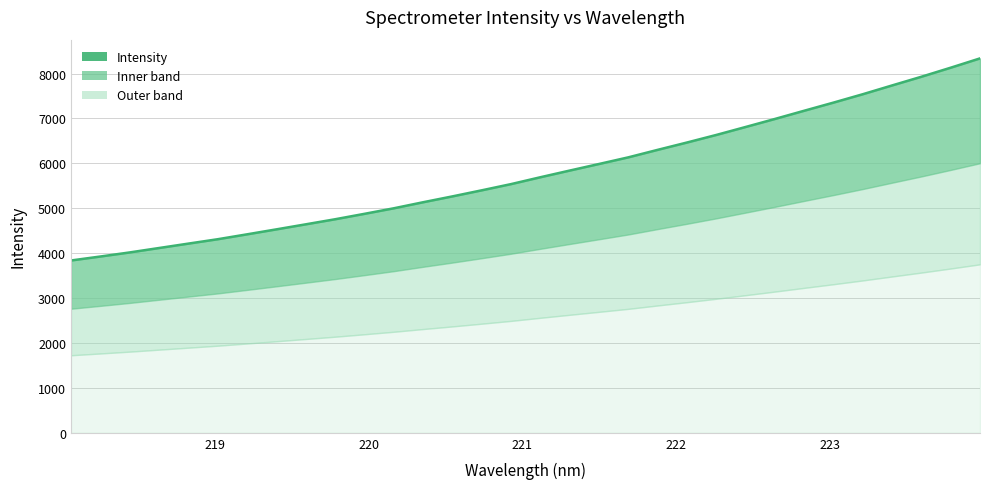

What is the value of the 30th point from the left?

7928.1